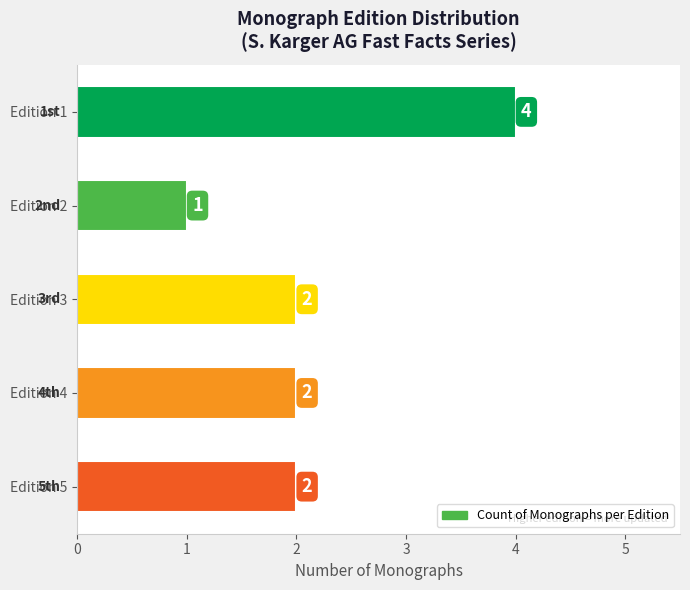

What is the sum of all values?

11